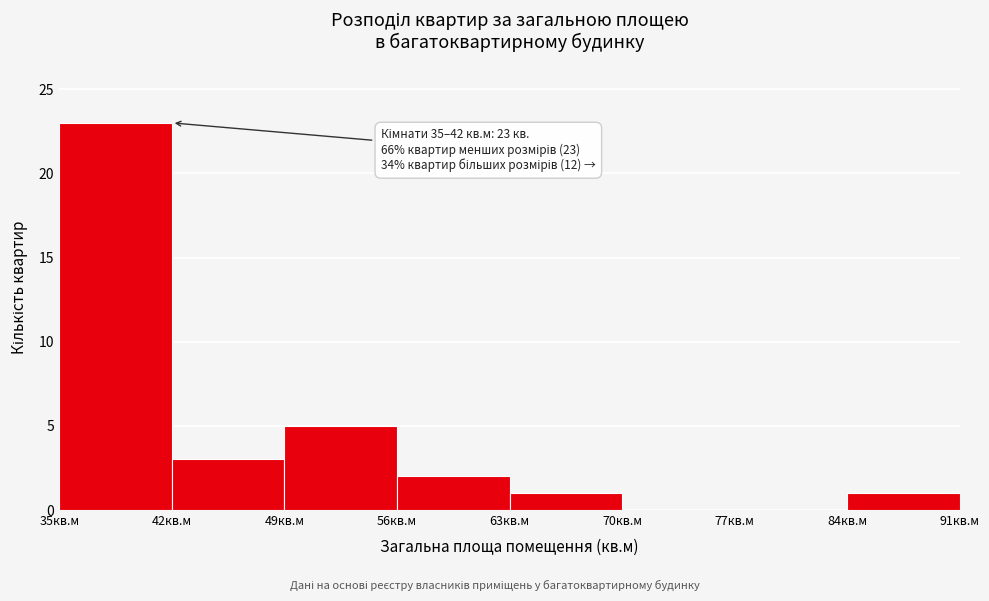

Over which range of the x-axis is the bar tallest?

35 to 42